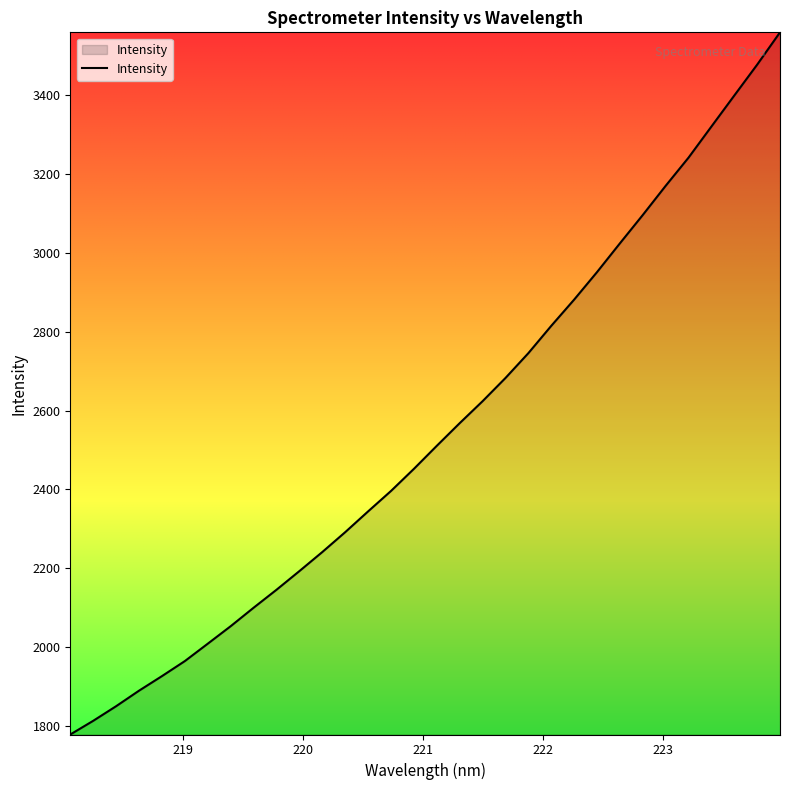

What is the difference between the maximum and minimum values?

1780.0